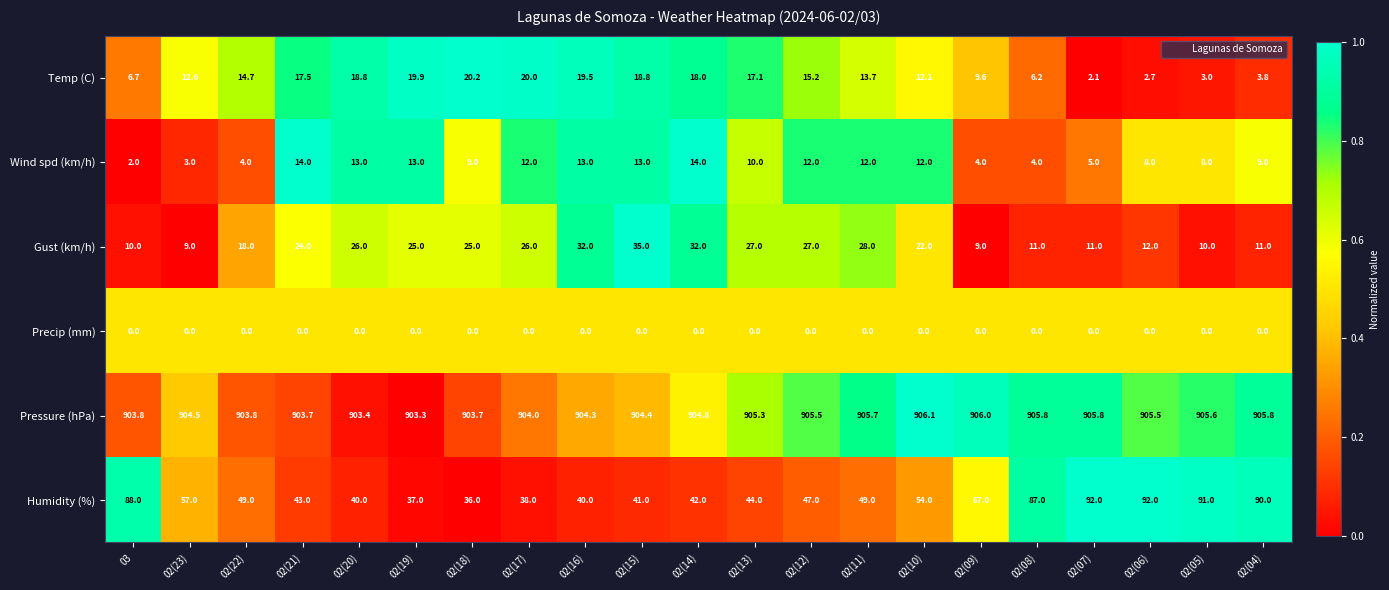

True or false: Temp (C) has a value of 19.9 at 02(19).

True